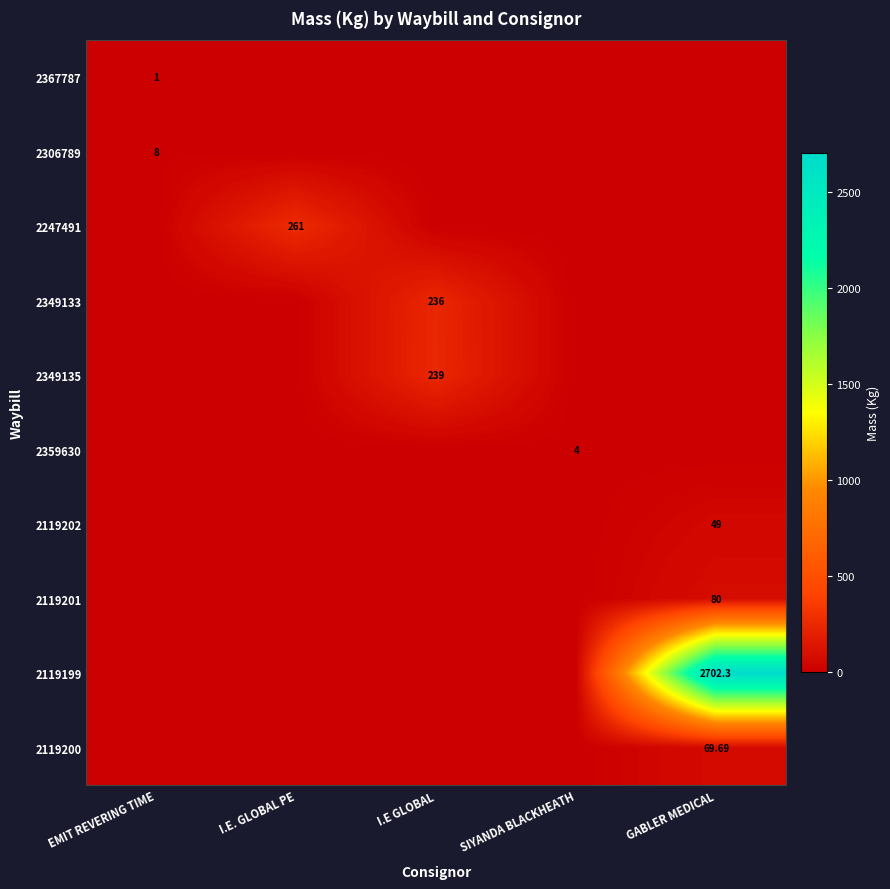

How many data points in 2306789 are above 0?

1